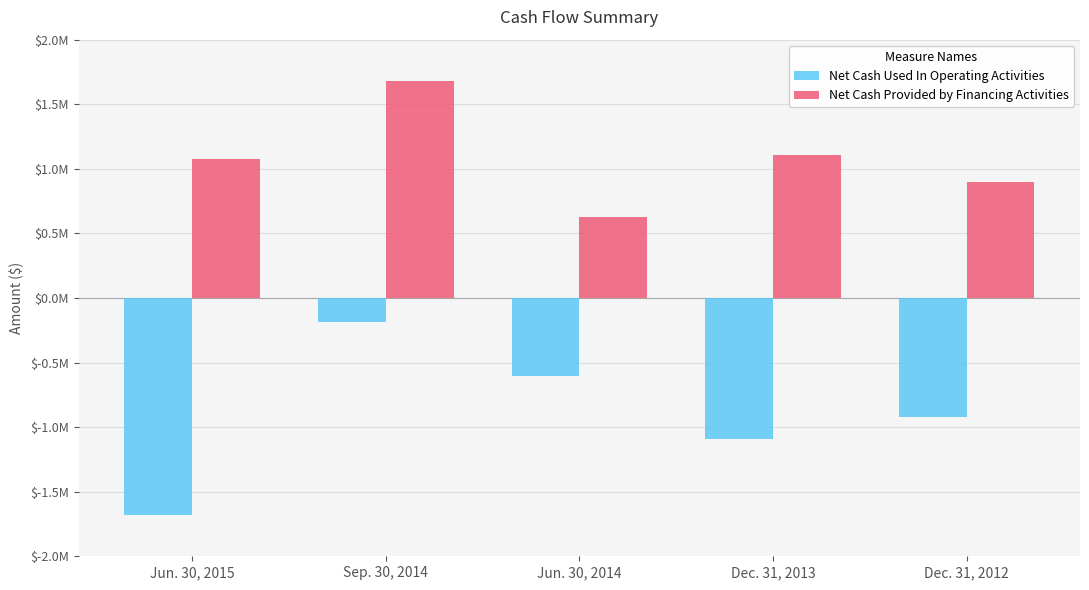

Which category has the highest value in the Net Cash Used In Operating Activities series?

Sep. 30, 2014